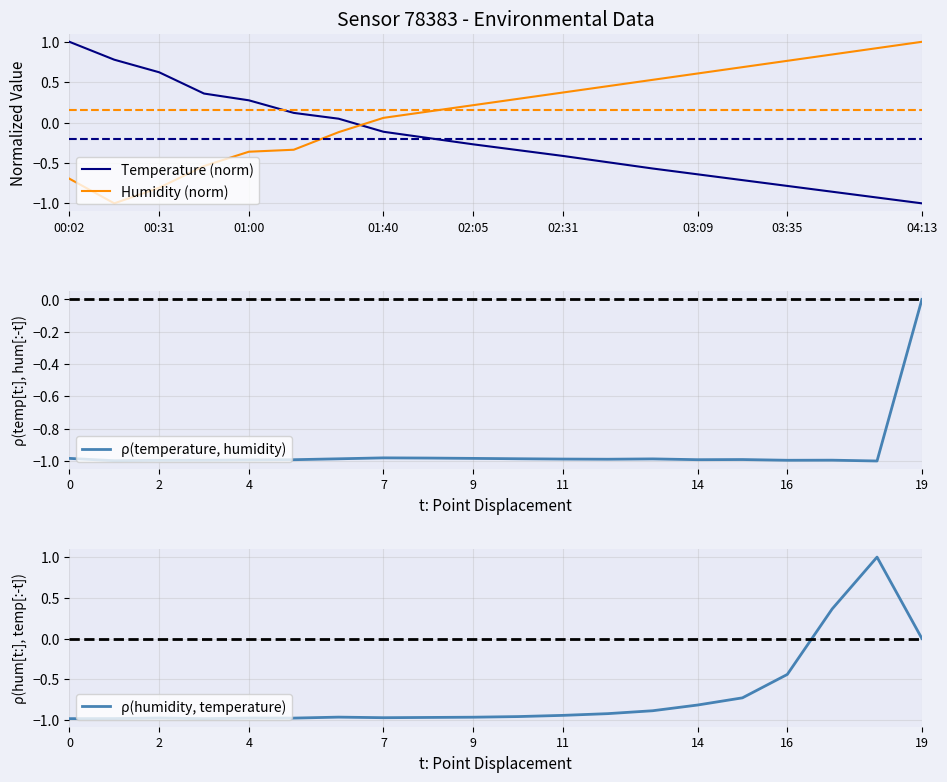

Reading left to right, extract all data points from this chart.

Temperature (norm): 1.0	0.8	0.6	0.4	0.3	0.1	0.0	-0.1	-0.2	-0.3	-0.3	-0.4	-0.5	-0.6	-0.6	-0.7	-0.8	-0.9	-0.9	-1.0
Humidity (norm): -0.7	-1.0	-0.8	-0.5	-0.4	-0.3	-0.1	0.1	0.1	0.2	0.3	0.4	0.5	0.5	0.6	0.7	0.8	0.8	0.9	1.0
ρ(temperature, humidity): -1.0	-1.0	-1.0	-1.0	-1.0	-1.0	-1.0	-1.0	-1.0	-1.0	-1.0	-1.0	-1.0	-1.0	-1.0	-1.0	-1.0	-1.0	-1.0	0.0
ρ(humidity, temperature): -1.0	-1.0	-1.0	-1.0	-1.0	-1.0	-1.0	-1.0	-1.0	-1.0	-1.0	-0.9	-0.9	-0.9	-0.8	-0.7	-0.4	0.4	1.0	0.0